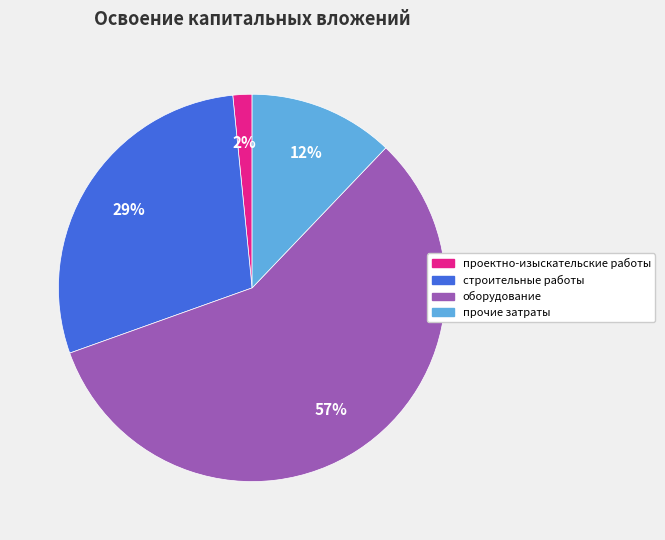

Which has a higher value, прочие затраты or строительные работы?

строительные работы